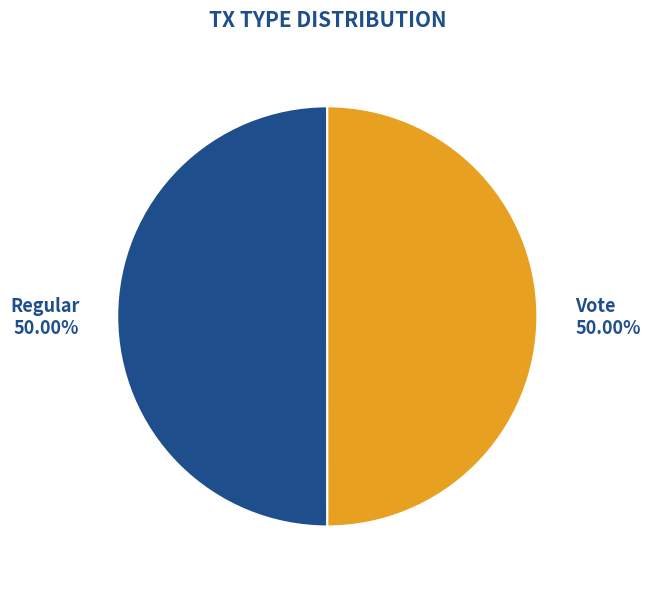

How many segments does this pie chart have?

2